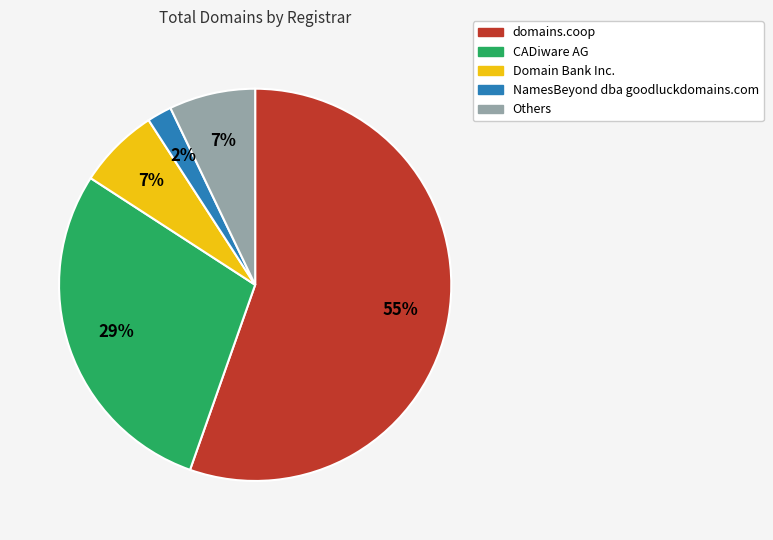

Is there a majority slice in this chart?

Yes